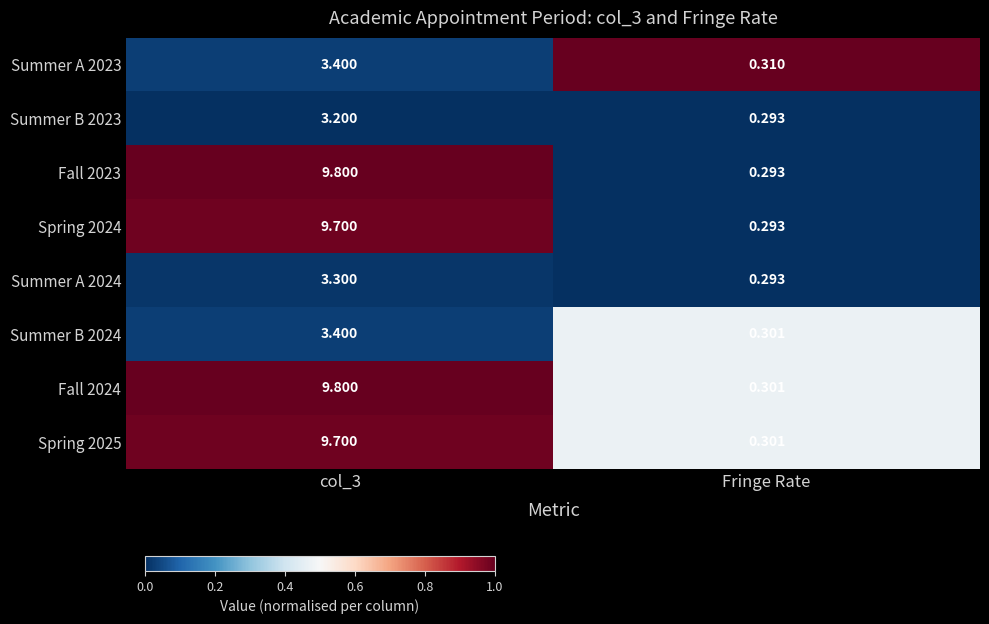

Is the value of Spring 2025 at Fringe Rate greater than the value of Summer A 2023 at Fringe Rate?

No